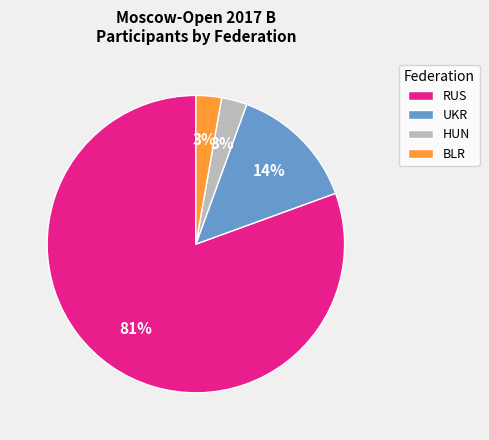

What is the majority slice?

RUS